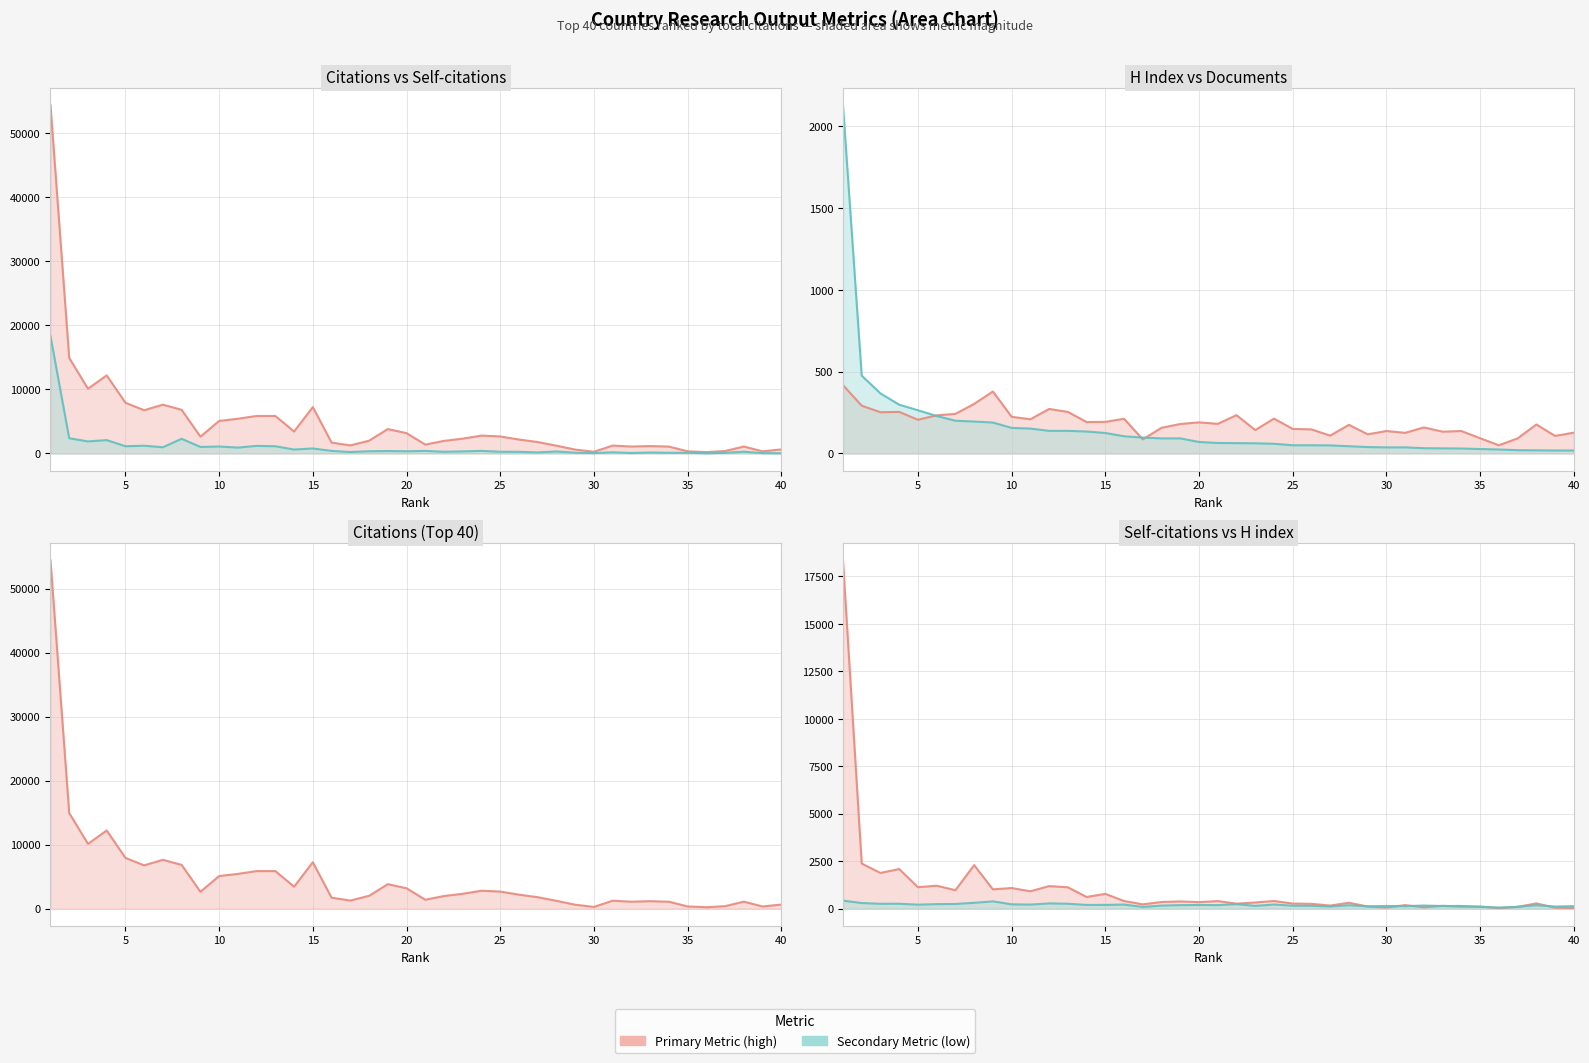

List the series in order of their peak value, lowest first.

H index, Documents, Self-citations, Citations